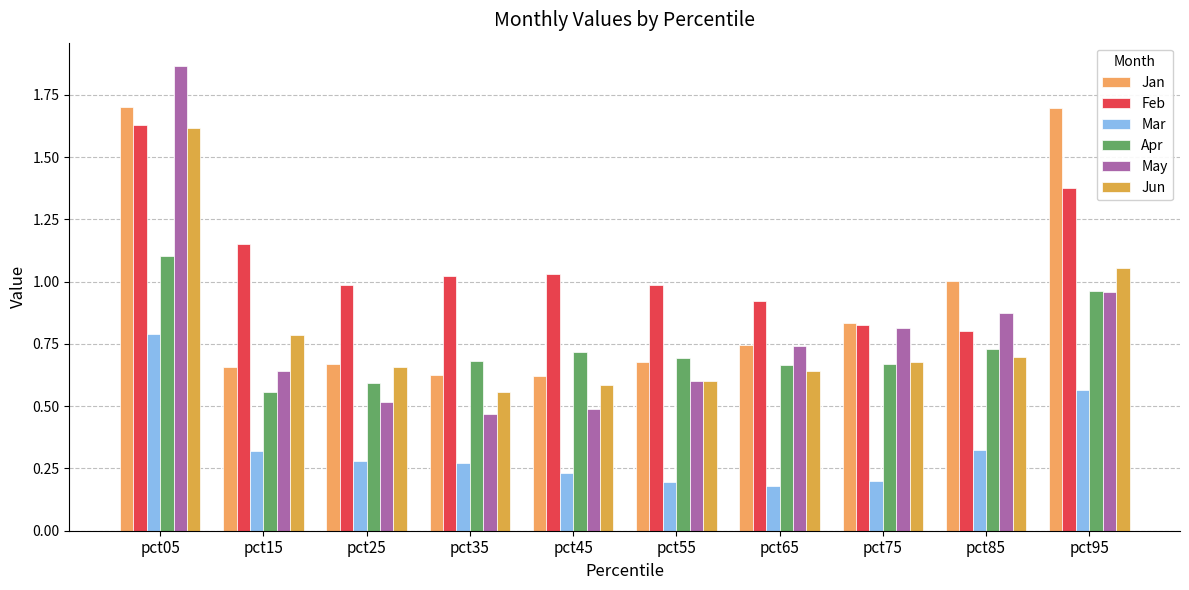

At which category is the sum across all series the highest?

pct05